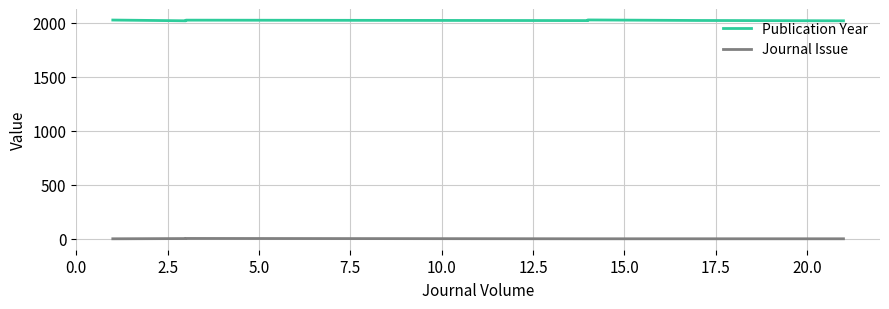

What are all the series names shown in the legend?

Publication Year, Journal Issue